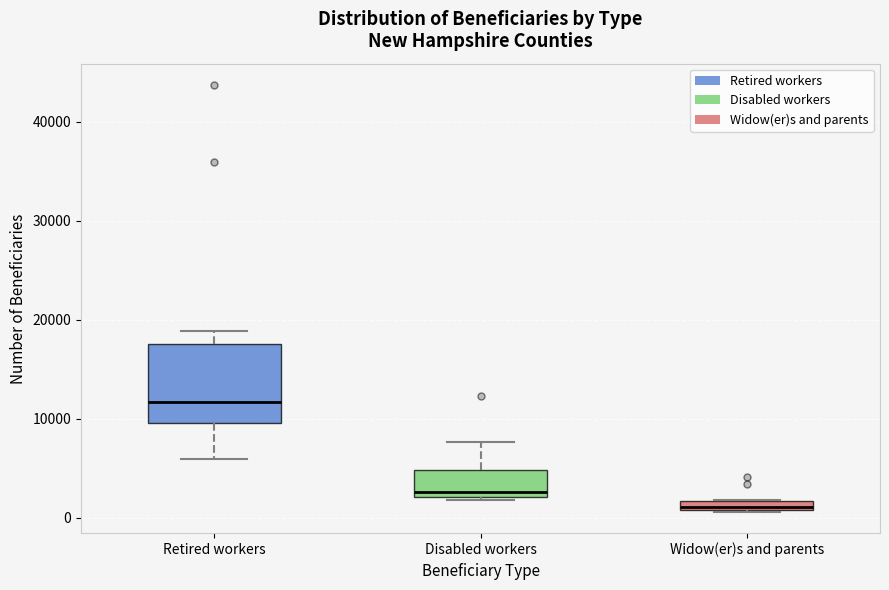

Where is the lower edge of the box for Disabled workers on the y-axis? The values are not printed on the chart, so give them approximately, as read against the axis.

2000